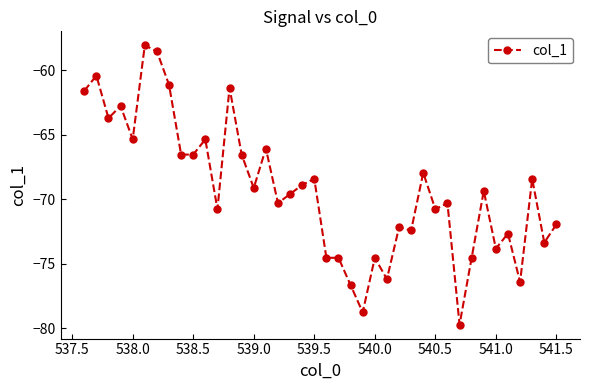

What is the difference between the second highest and second lowest values?

20.2